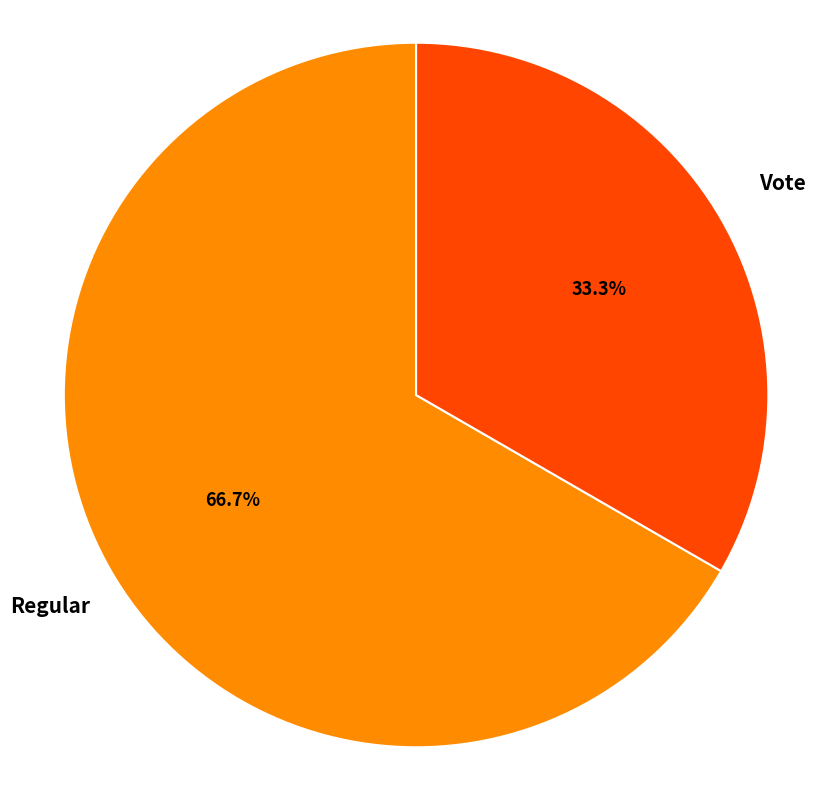

Is there any slice that represents more than half of the pie?

Yes